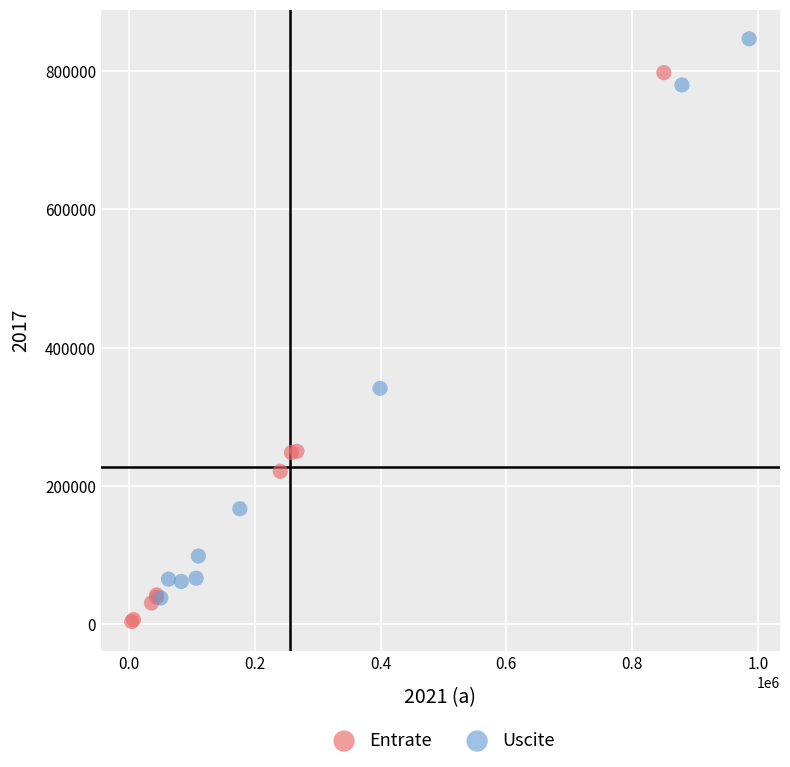

Which series contains the highest Y value?

Uscite